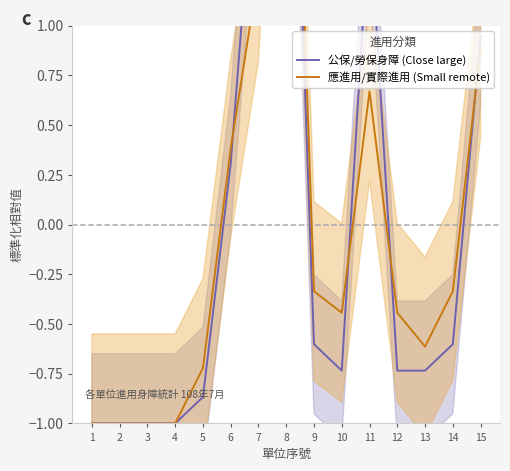

List the series in order of their peak value, lowest first.

公保/勞保身障 (Close large), 應進用/實際進用 (Small remote)